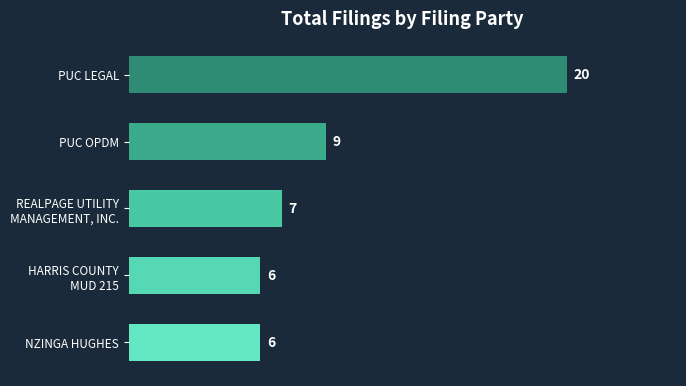

What is the sum of all values?

48